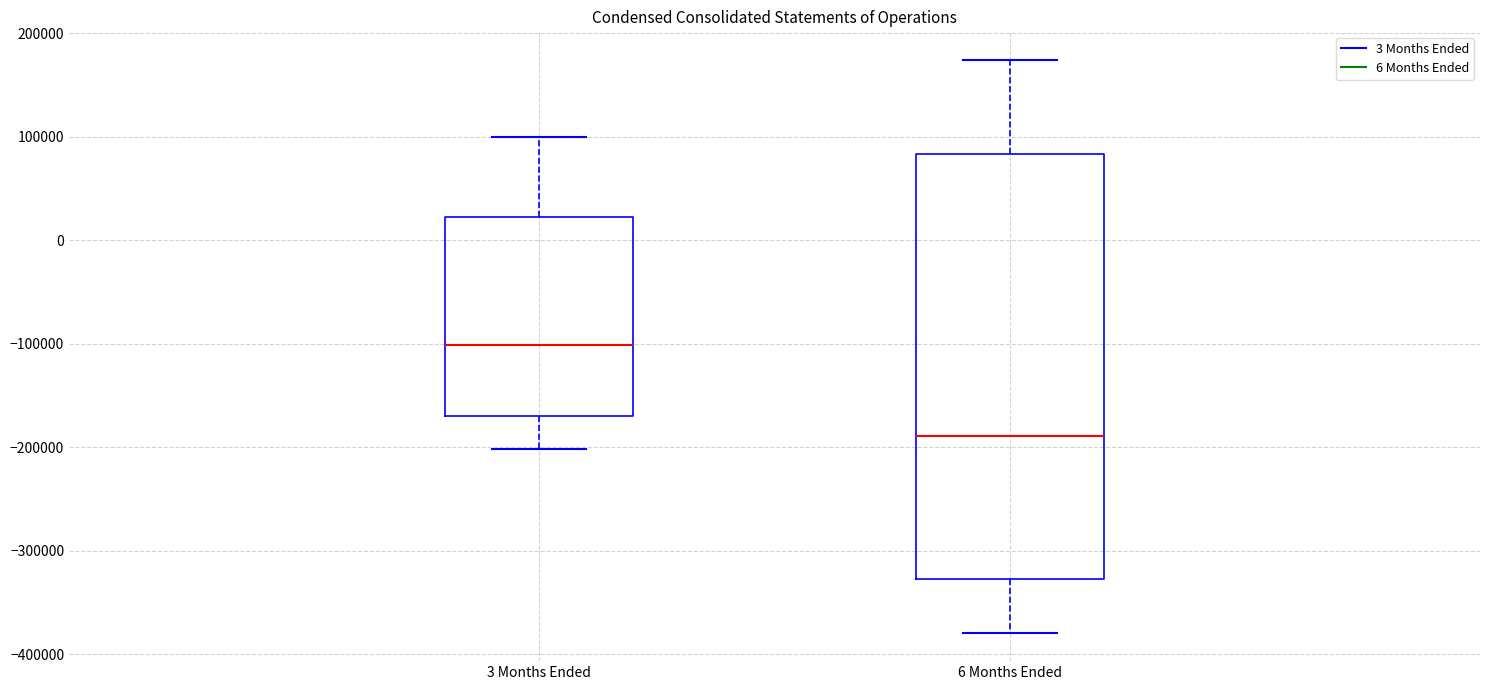

Where does the median line of the box for 3 Months Ended sit on the y-axis? The values are not printed on the chart, so give them approximately, as read against the axis.

-100000